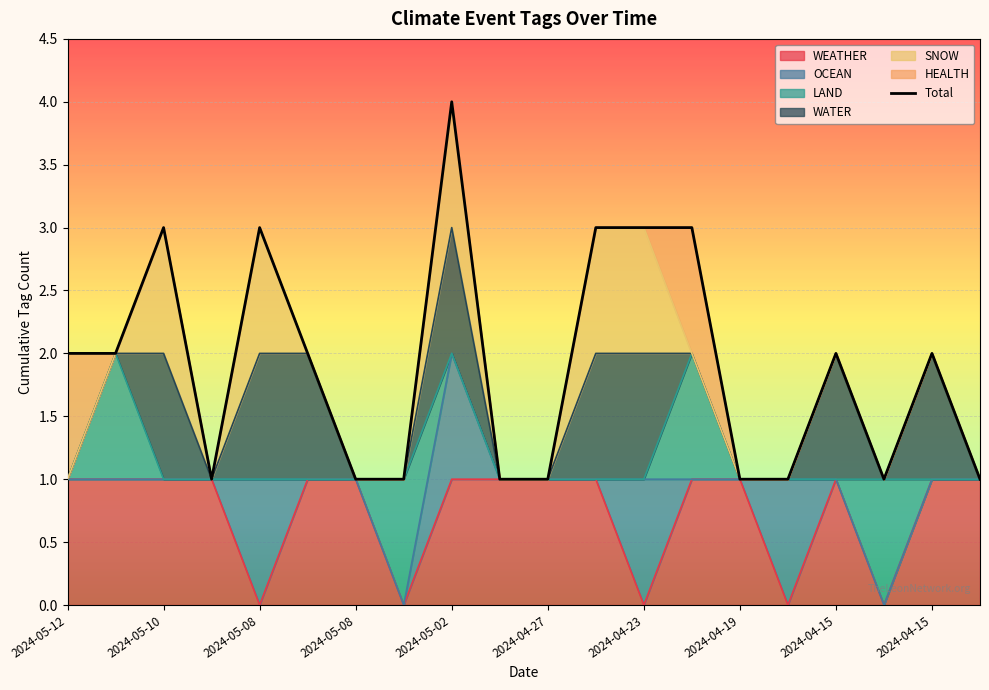

What is the value of the 5th point from the left?

3